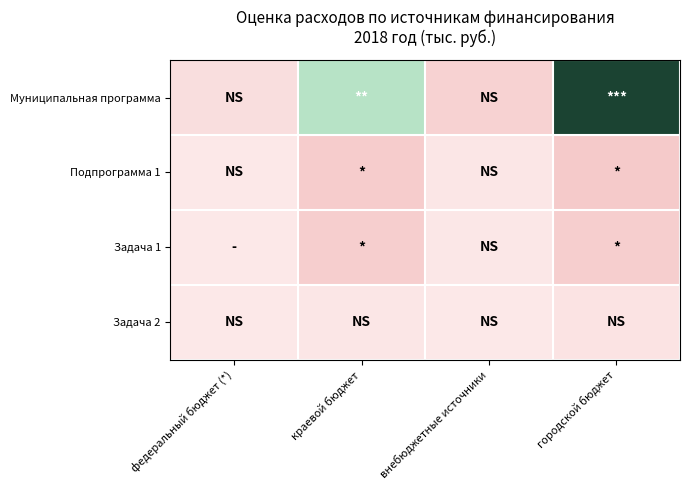

Which series has the largest total across all categories?

Муниципальная программа